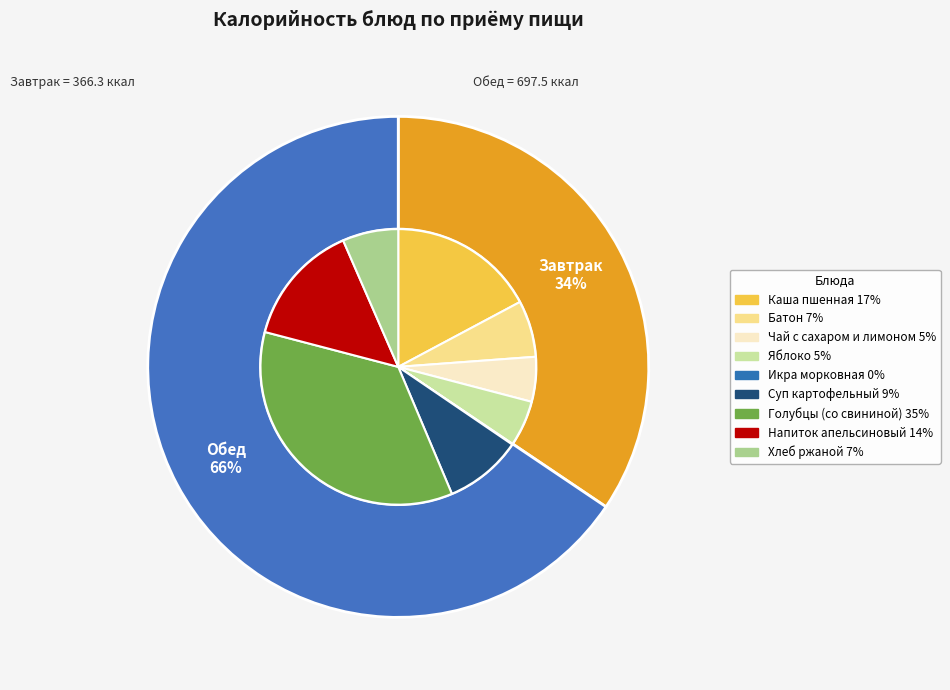

How many slices are in this pie chart?

9